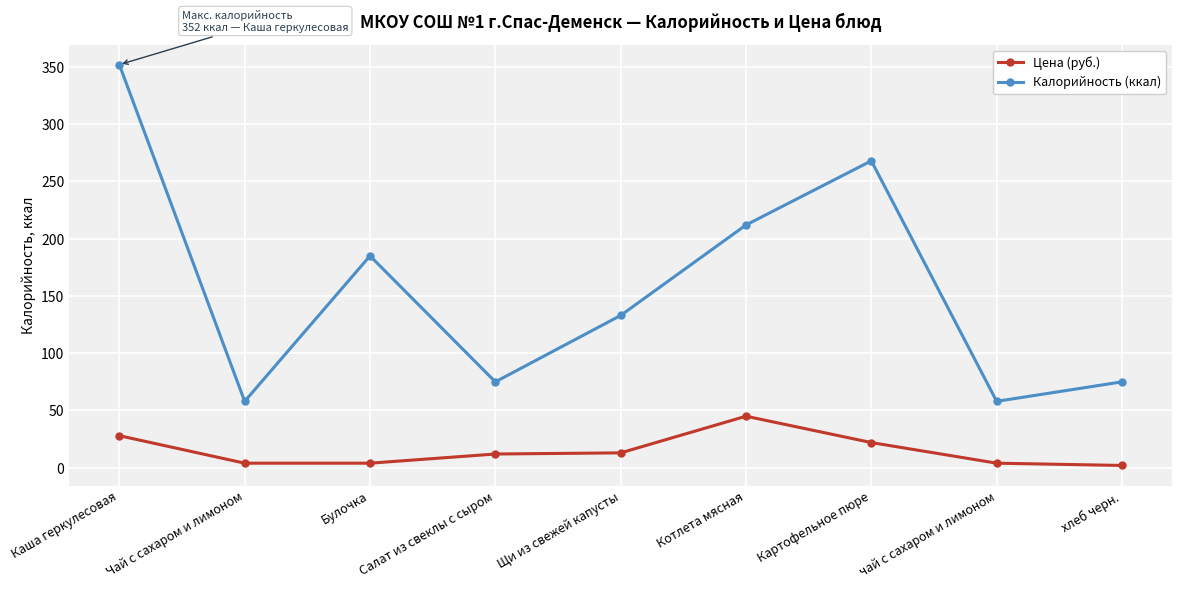

Between Котлета мясная and чай с сахаром и лимоном, which series saw the biggest shift?

Калорийность (ккал)